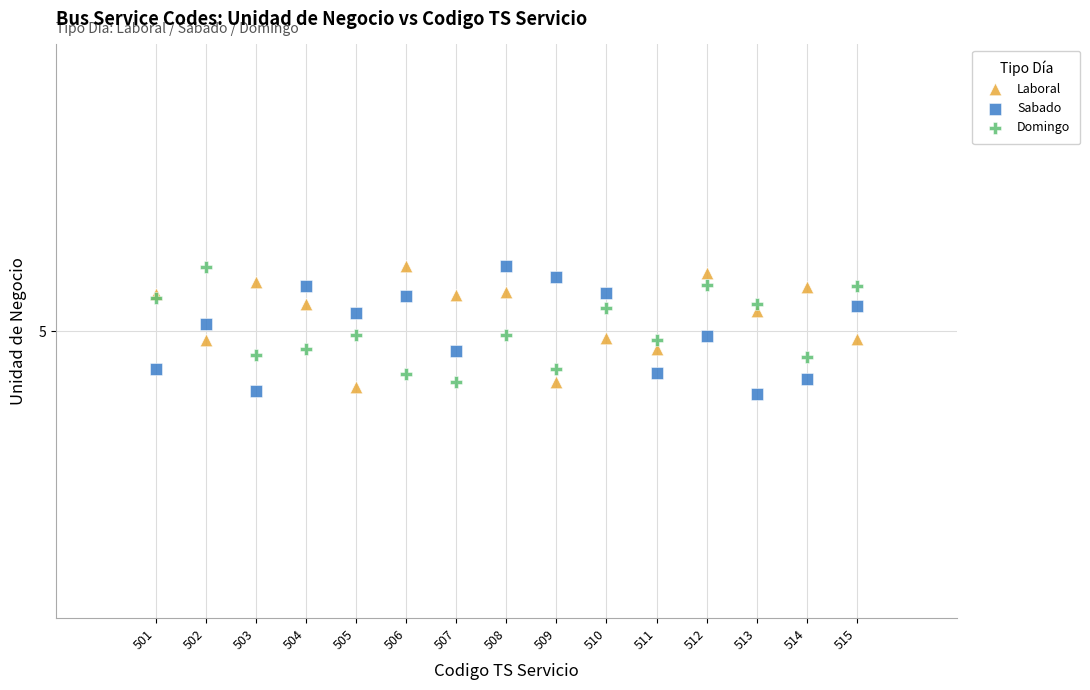

Which series has the largest Y range (max minus min)?

Sabado